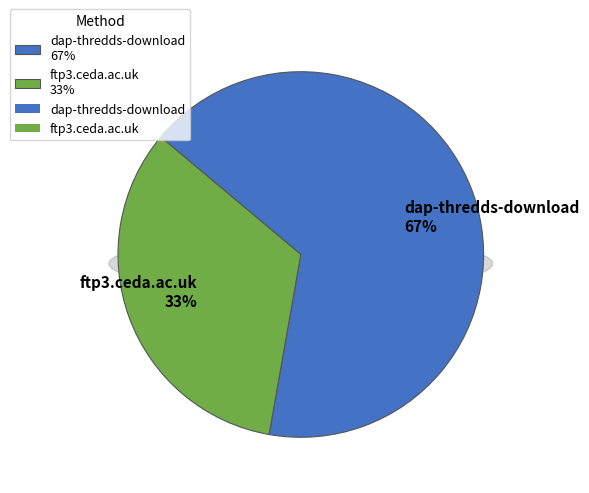

To the nearest percent, what portion does dap-thredds-download represent?

67%